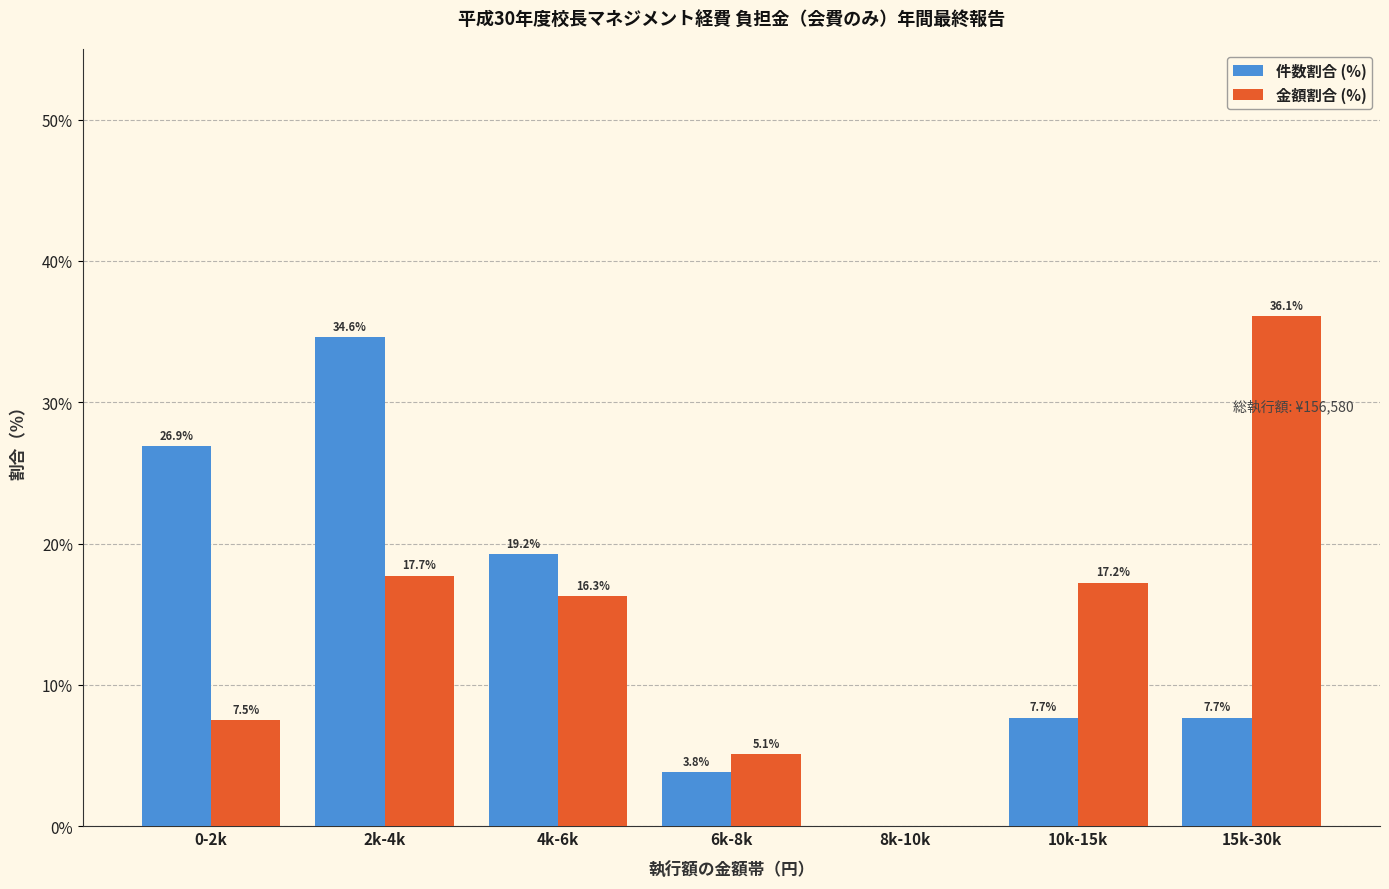

Reading right to left, transcribe all the data shown in this chart.

件数割合 (%): 15k-30k=7.7	10k-15k=7.7	8k-10k=0.0	6k-8k=3.8	4k-6k=19.2	2k-4k=34.6	0-2k=26.9
金額割合 (%): 15k-30k=36.1	10k-15k=17.2	8k-10k=0.0	6k-8k=5.1	4k-6k=16.3	2k-4k=17.7	0-2k=7.5